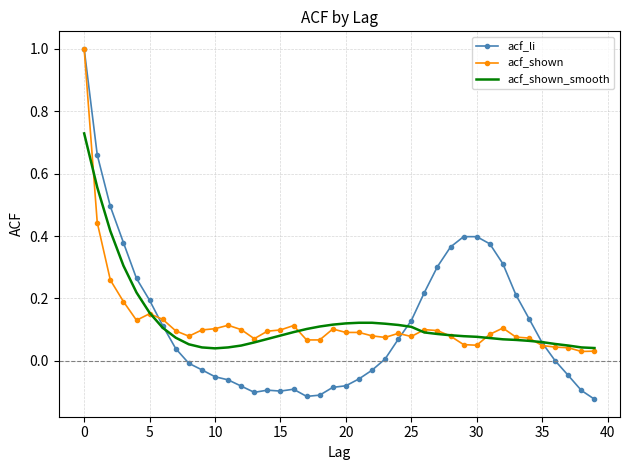

Which series has the widest spread of values?

acf_li